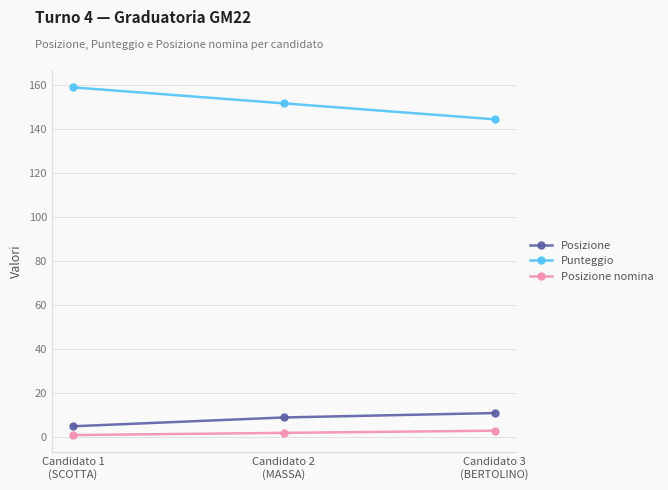

At Candidato 2
(MASSA), list the series in order from largest to smallest.

Punteggio, Posizione, Posizione nomina